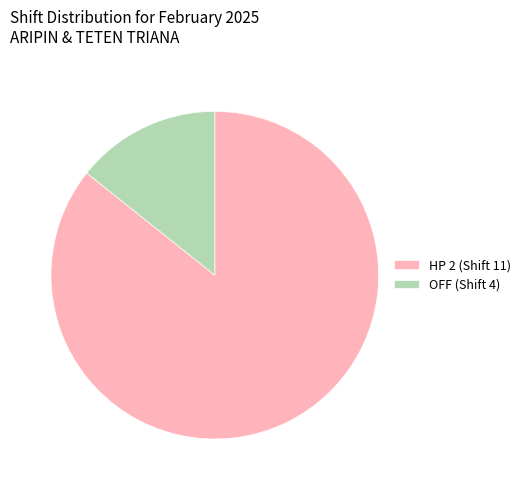

Which has a higher value, OFF (Shift 4) or HP 2 (Shift 11)?

HP 2 (Shift 11)